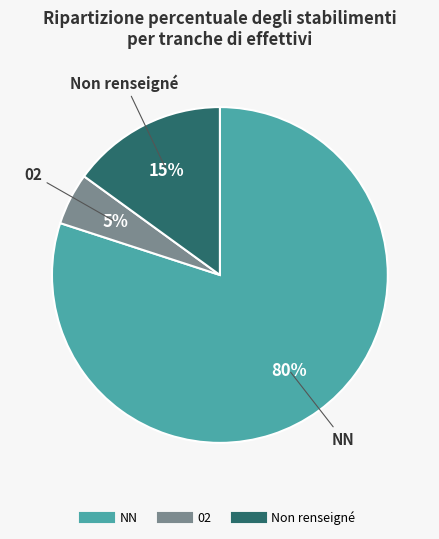

How many slices are in this pie chart?

3